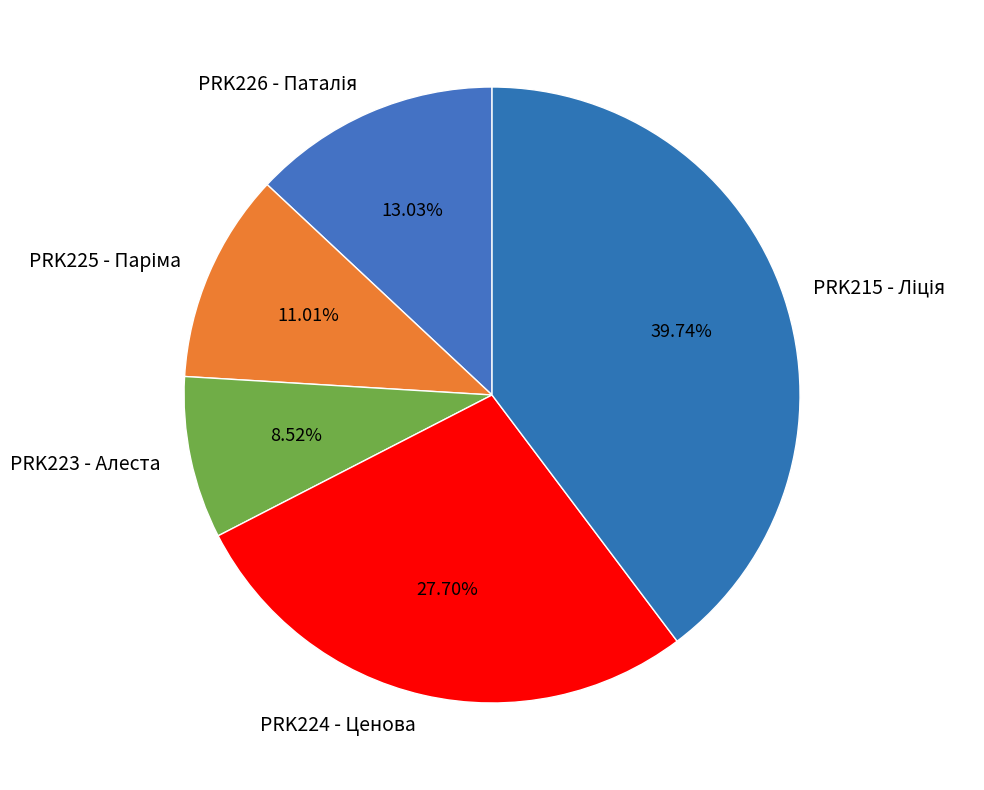

Is there any slice that represents more than half of the pie?

No